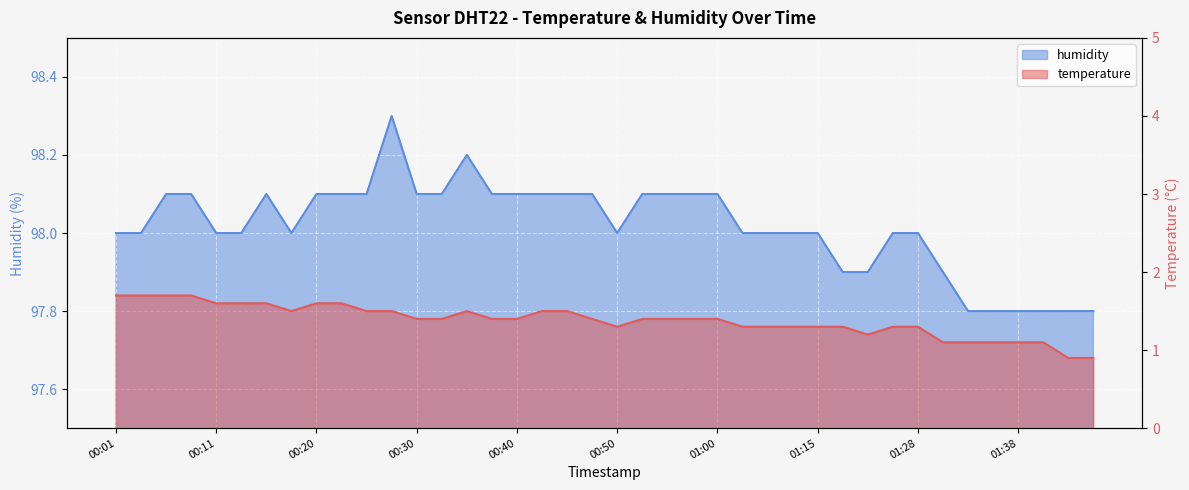

Which series has the widest spread of values?

temperature